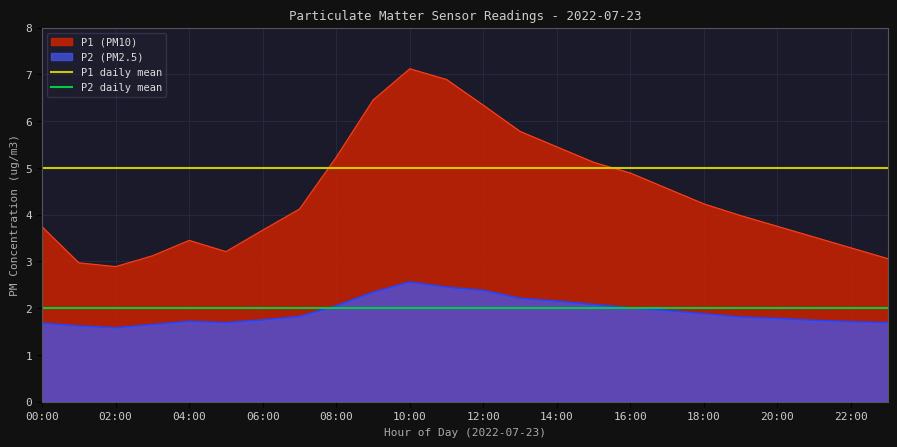

The value of P1 daily mean at 00:00 is 5. True or false?

True